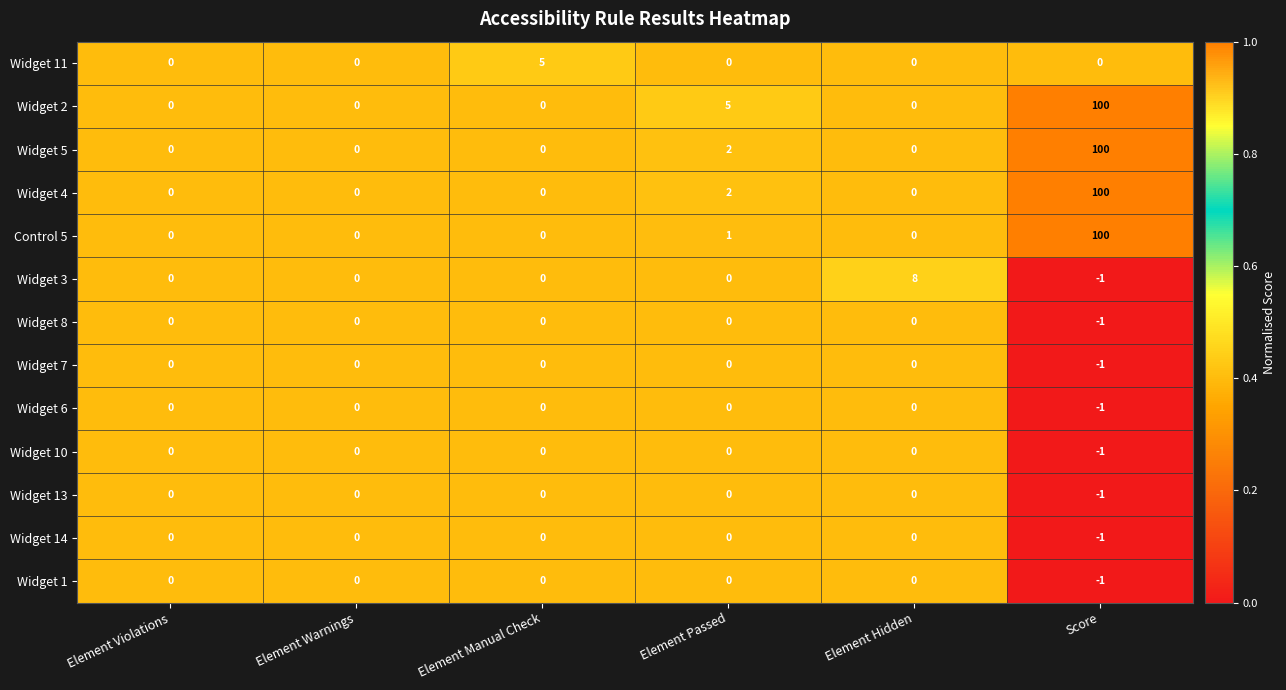

Count the Widget 7 values in the range 0 to 1.

5